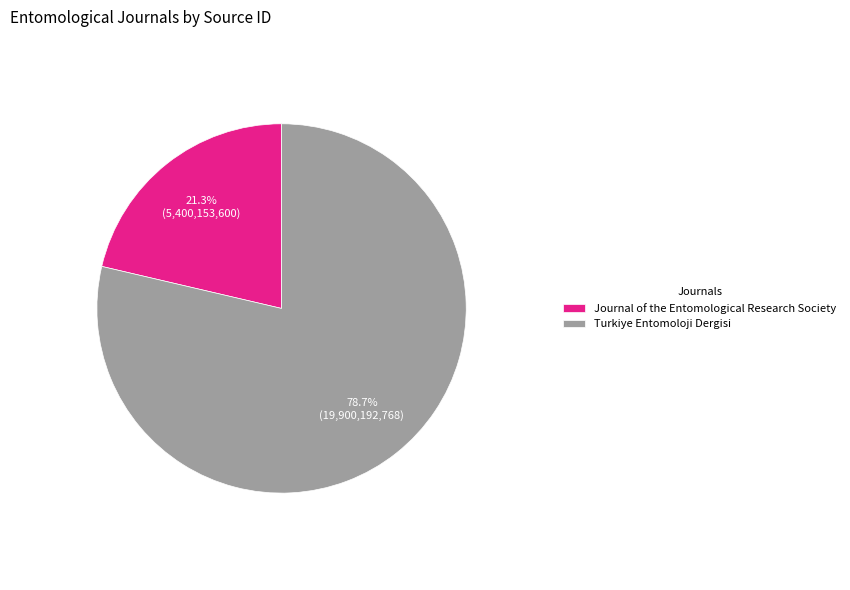

Is Turkiye Entomoloji Dergisi the majority of the pie?

Yes